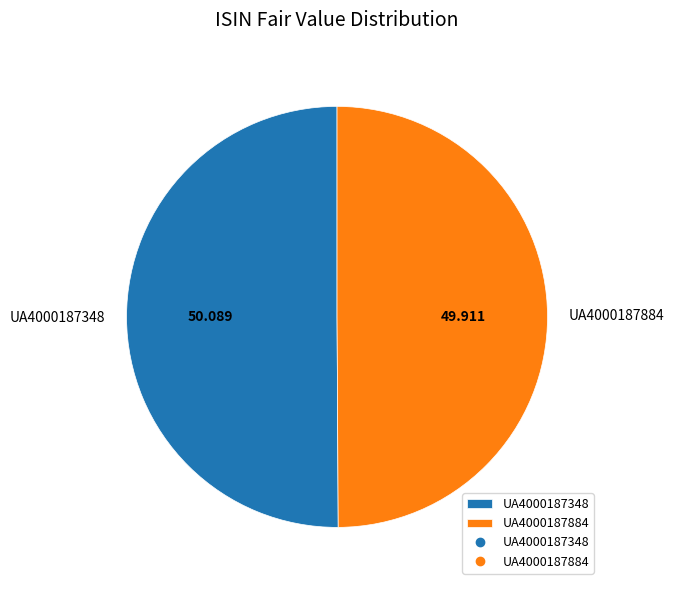

Combined, do UA4000187884 and UA4000187348 account for over 50%?

Yes